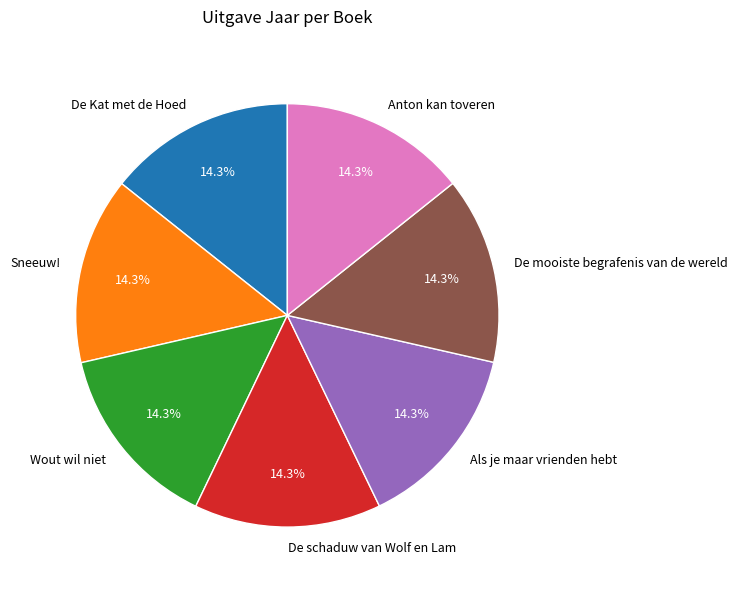

To the nearest percent, what portion does De Kat met de Hoed represent?

14%